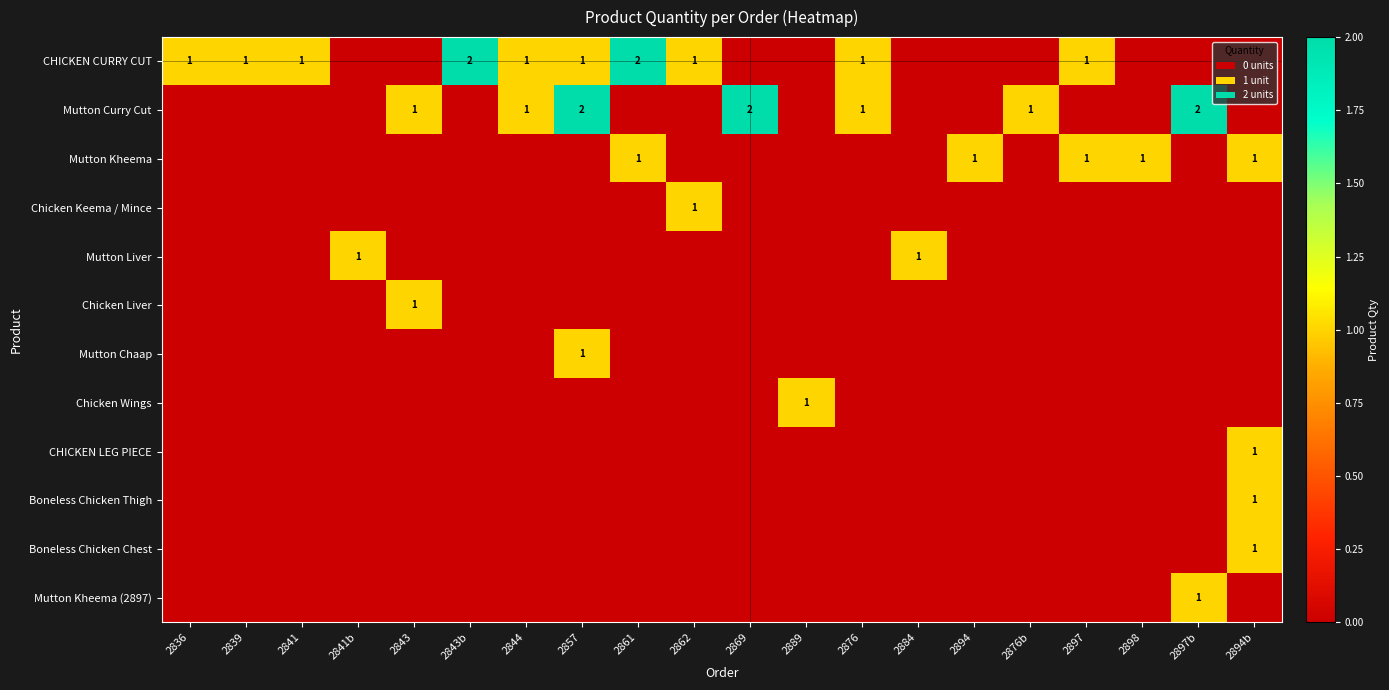

True or false: Mutton Chaap has a value of 1 at 2857.

True